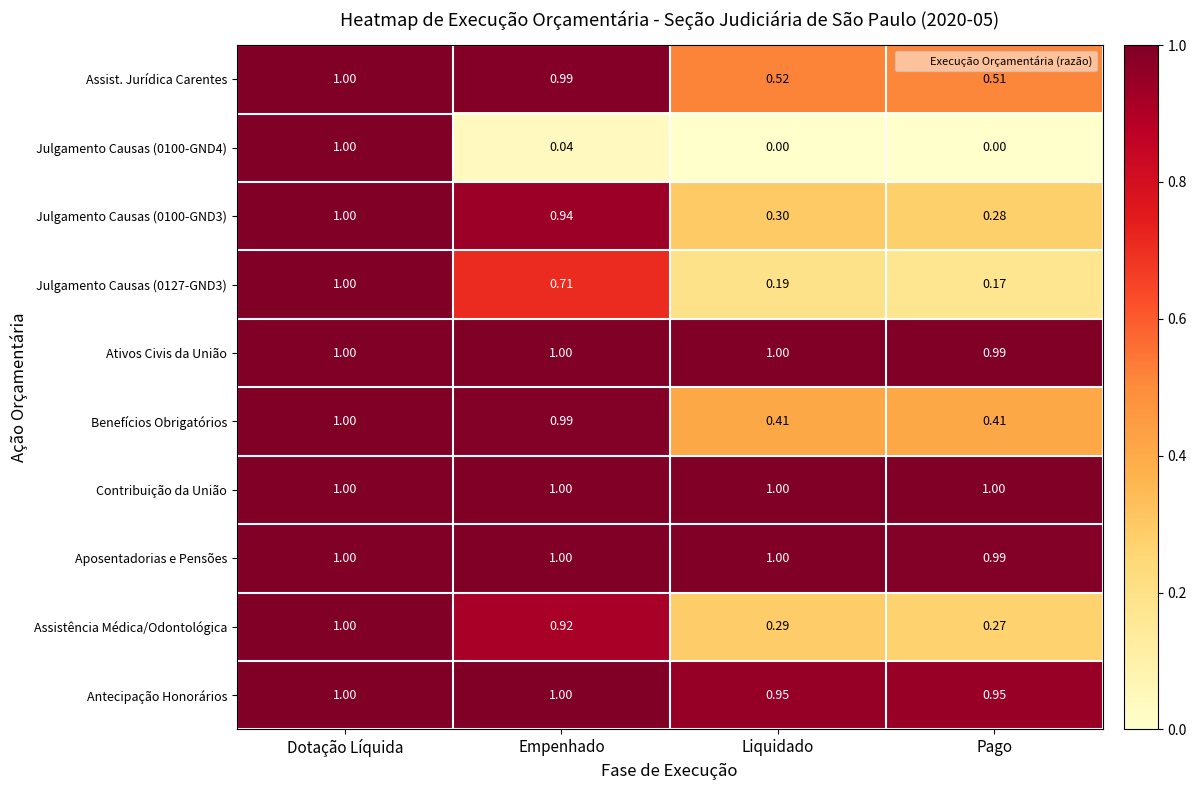

At which label is Assistência Médica/Odontológica closest to 0?

Pago